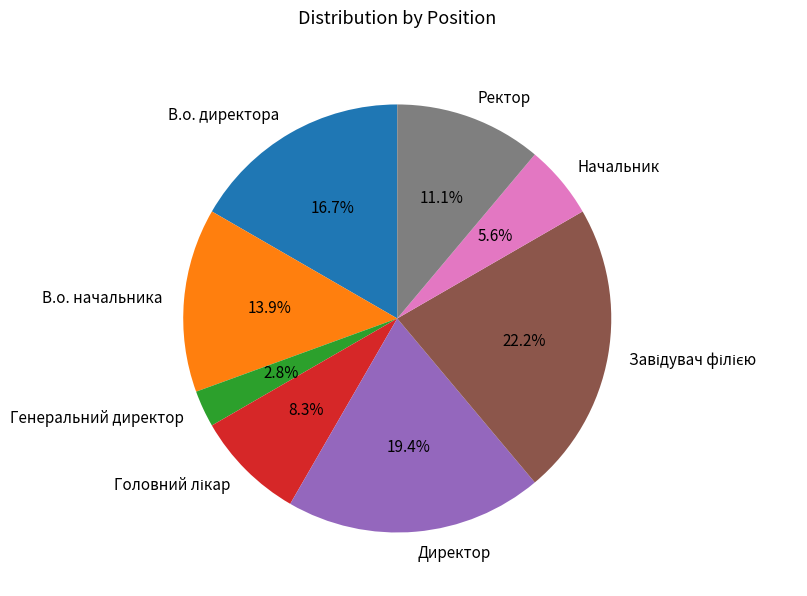

Does В.о. начальника represent more than half of the total?

No